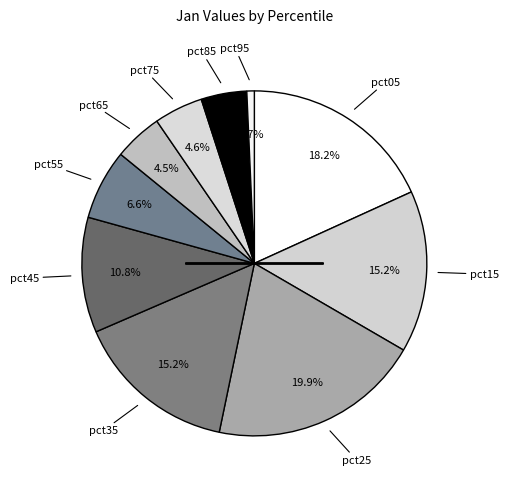

How many slices are in this pie chart?

10